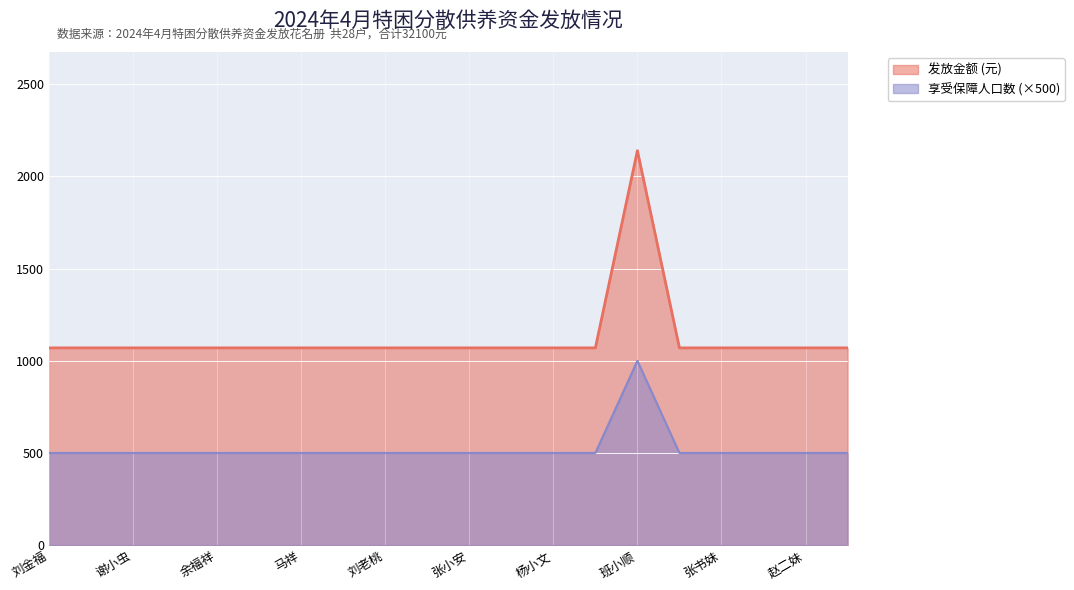

How many lines are shown in the chart?

2